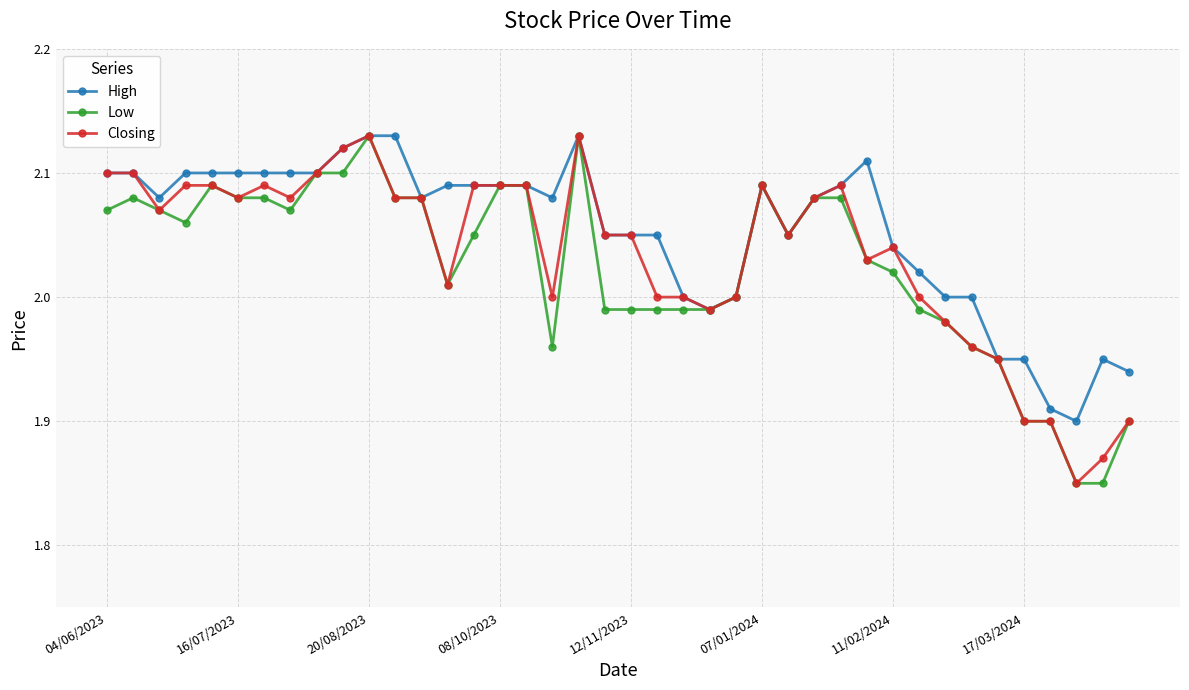

At how many categories does at least one series exceed 1?

40